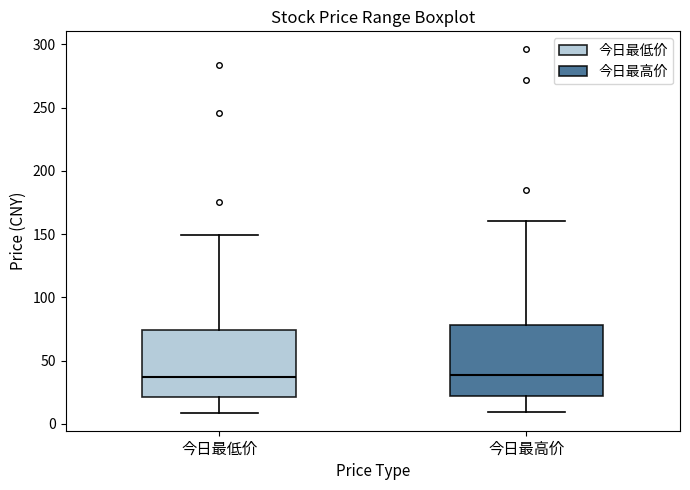

Reading left to right, read every box against the y-axis: the position of its median line, the range the box covers, and the ends of its whiskers. The values are not printed on the chart, so give them approximately, as read against the axis.

今日最低价: median 35, box 20 to 75, whiskers 10 to 150
今日最高价: median 40, box 20 to 80, whiskers 10 to 160